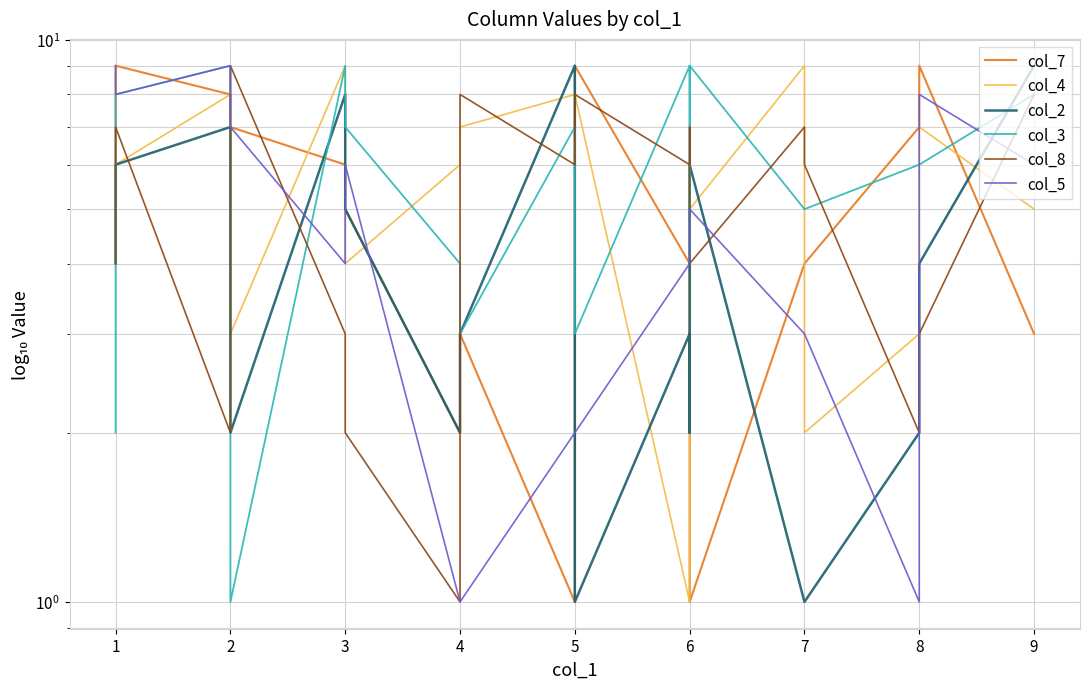

Between 7 and 2, which is larger?

2